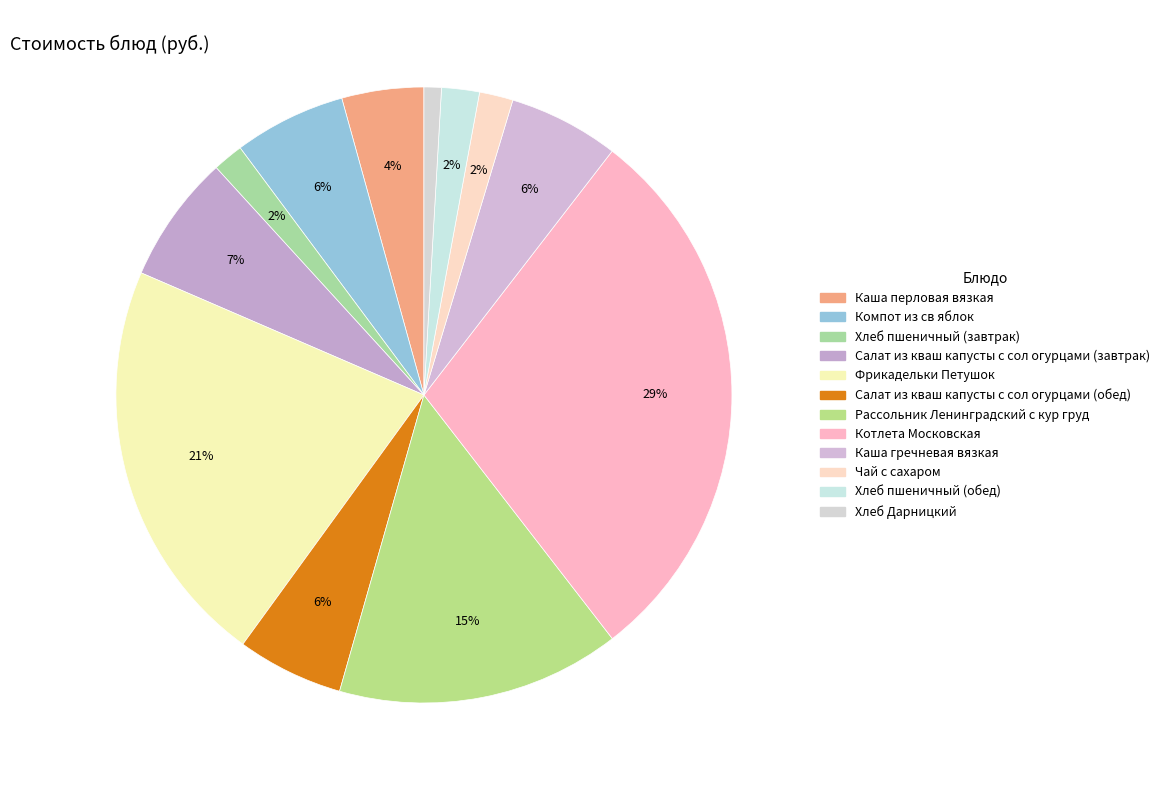

What percentage is NOT represented by Каша гречневая вязкая?

94.2%